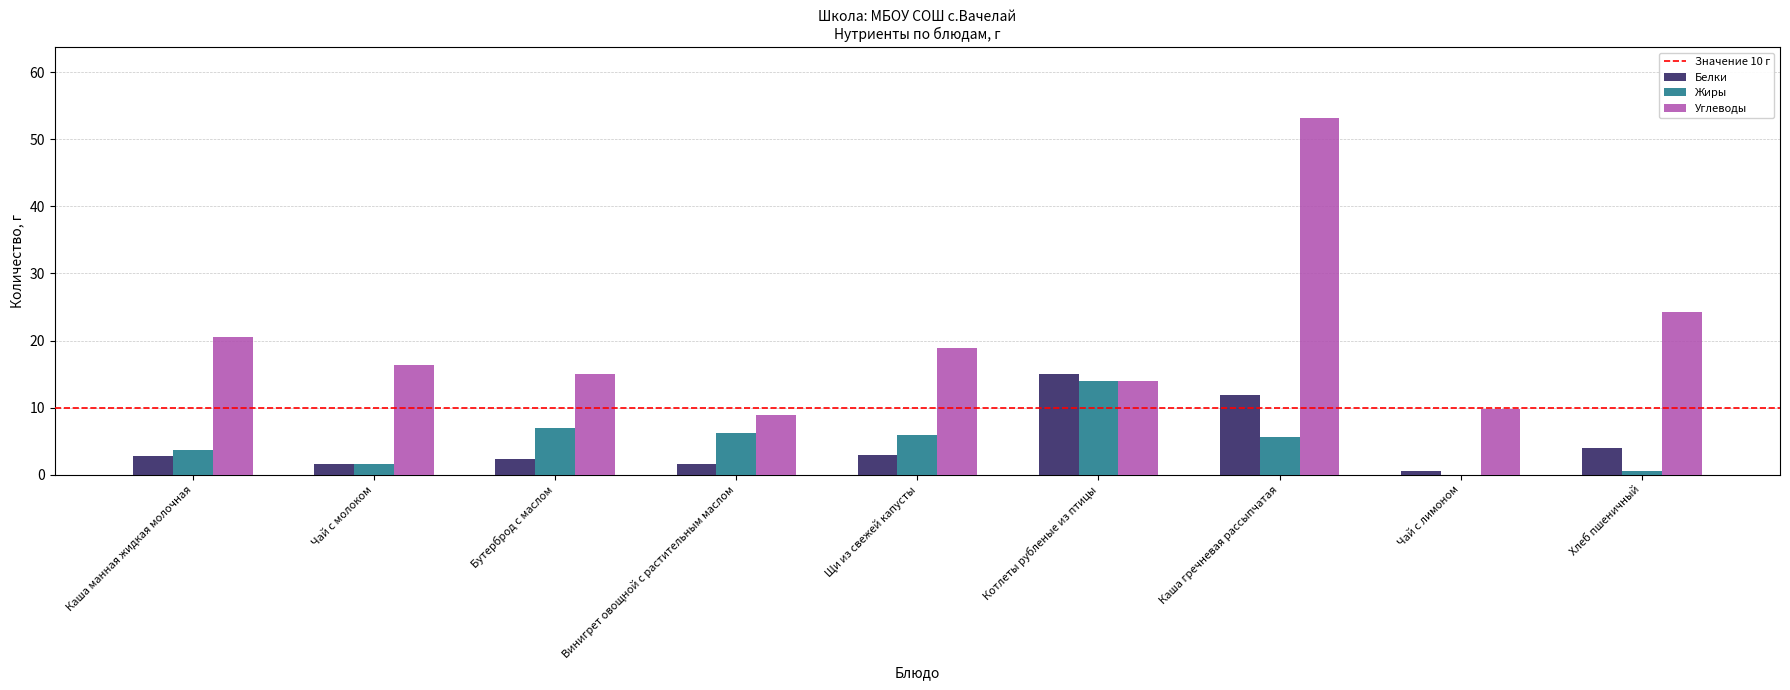

The Жиры series shows 6.2 at Винигрет овощной с растительным маслом. True or false?

True